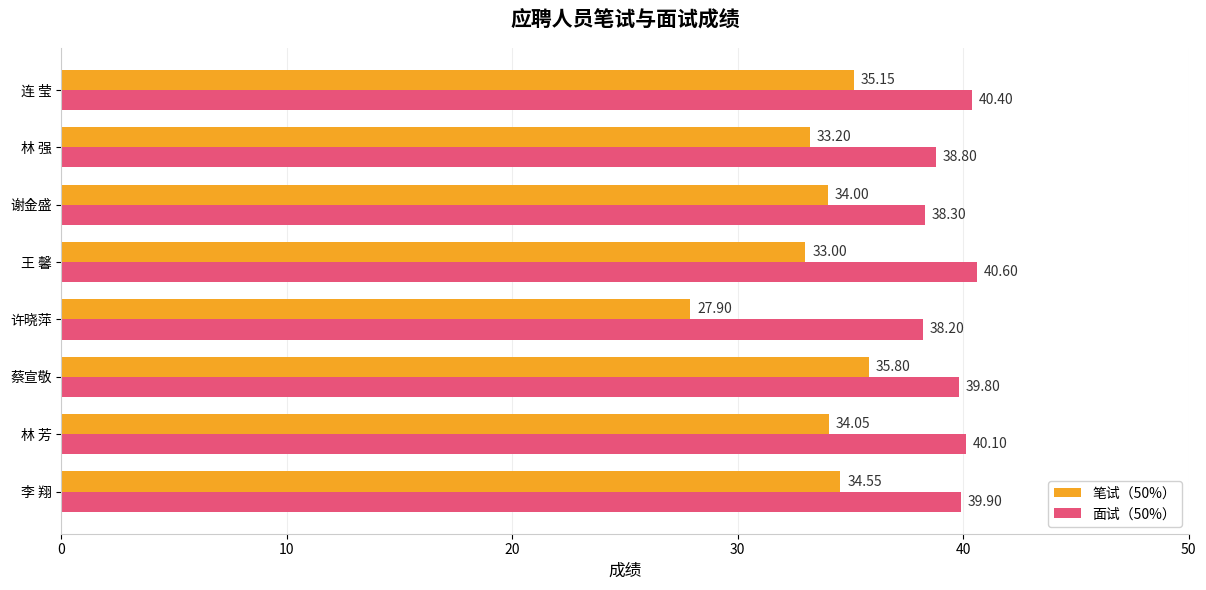

Which label corresponds to the smallest value in the chart?

许晓萍